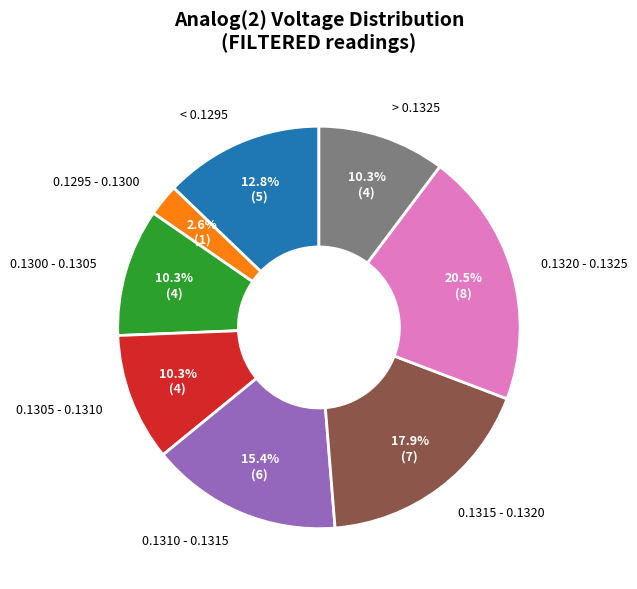

What is the largest slice in the pie chart?

0.1320 - 0.1325